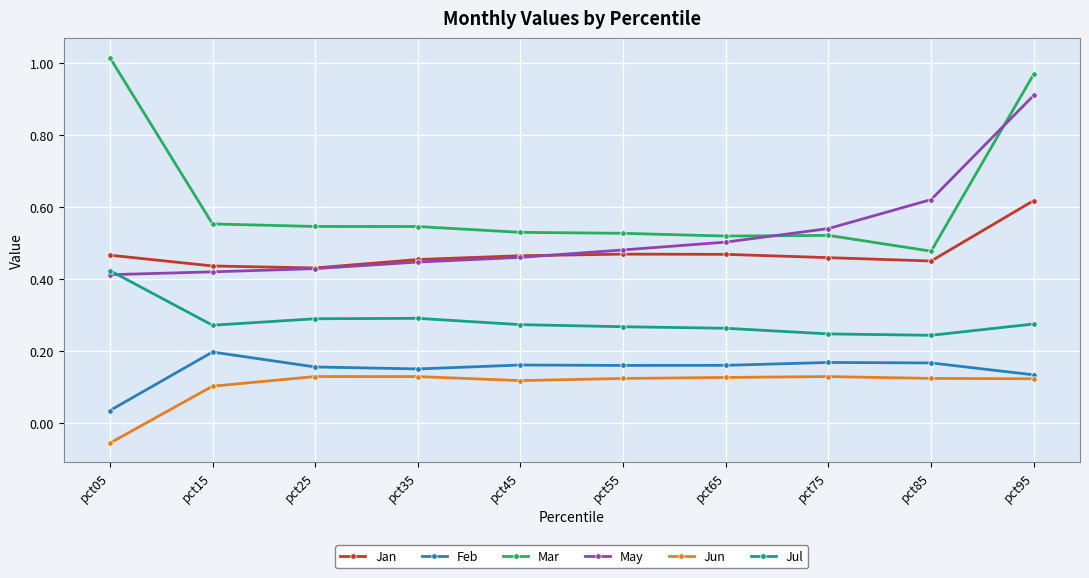

True or false: May has more than 1 interior local peaks.

False